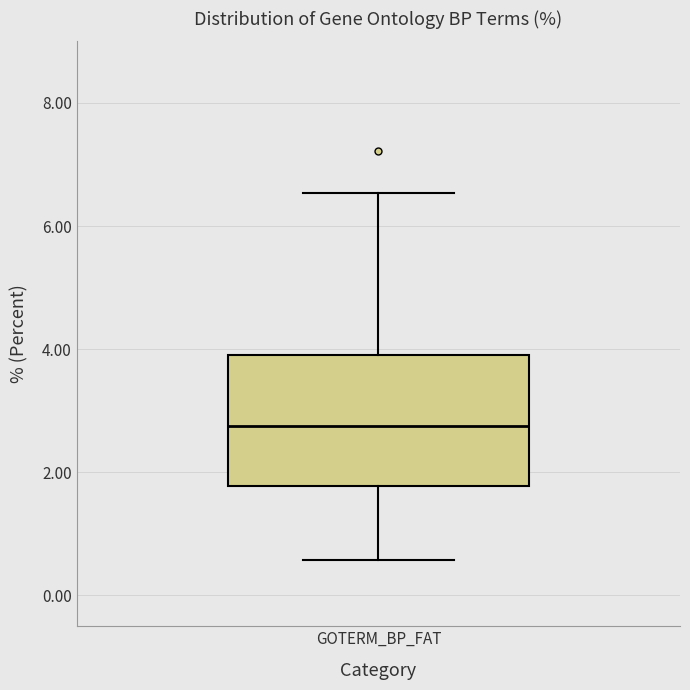

Read this box plot against the y-axis: the position of the median line, the range covered by the box, and the ends of both whiskers. The values are not printed on the chart, so give them approximately, as read against the axis.

median 2.8, box 1.8 to 3.8, whiskers 0.6 to 6.6